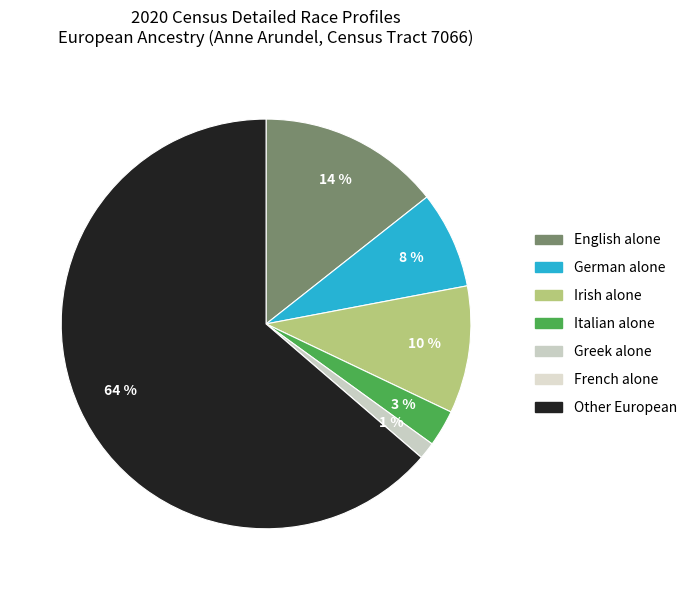

Between Italian alone and Other European, which is larger?

Other European